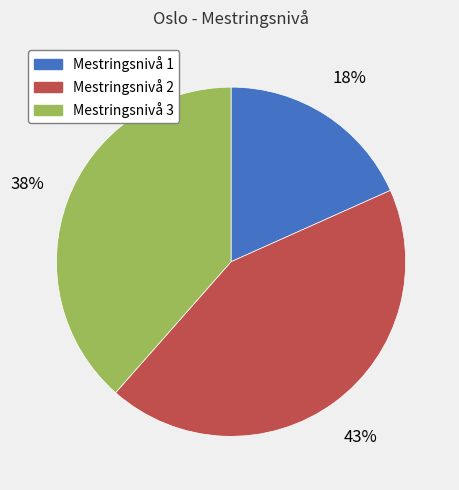

To the nearest percent, what is the difference between the Mestringsnivå 3 and Mestringsnivå 2 slice percentages?

5%